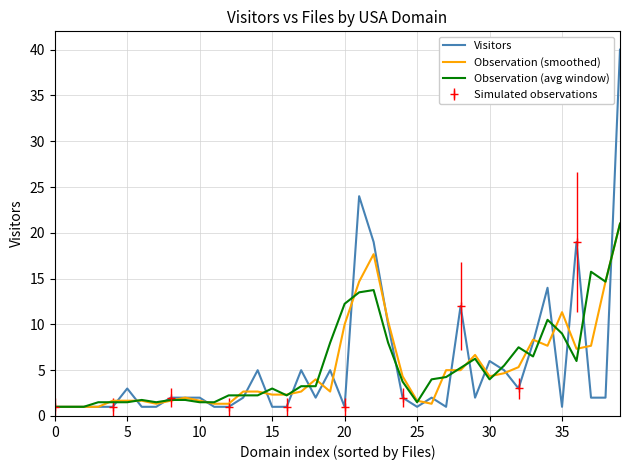

What is the highest value of the Observation (avg window) series?

21.0